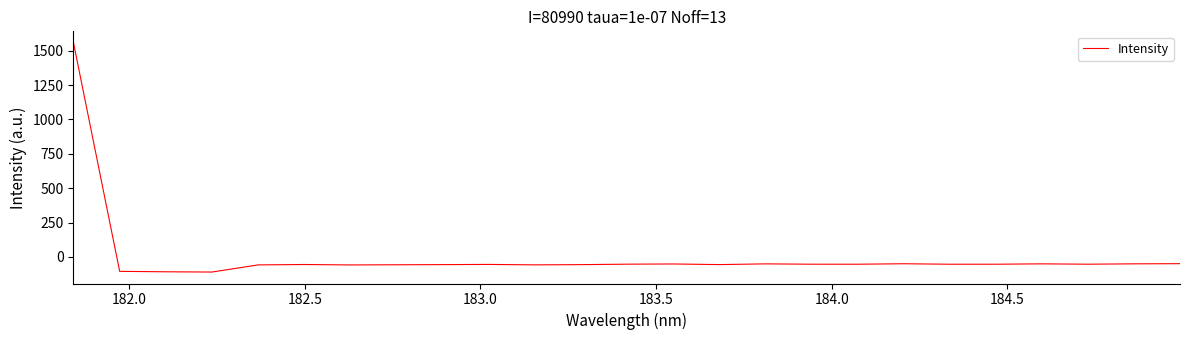

What is the greatest value displayed?

1557.4